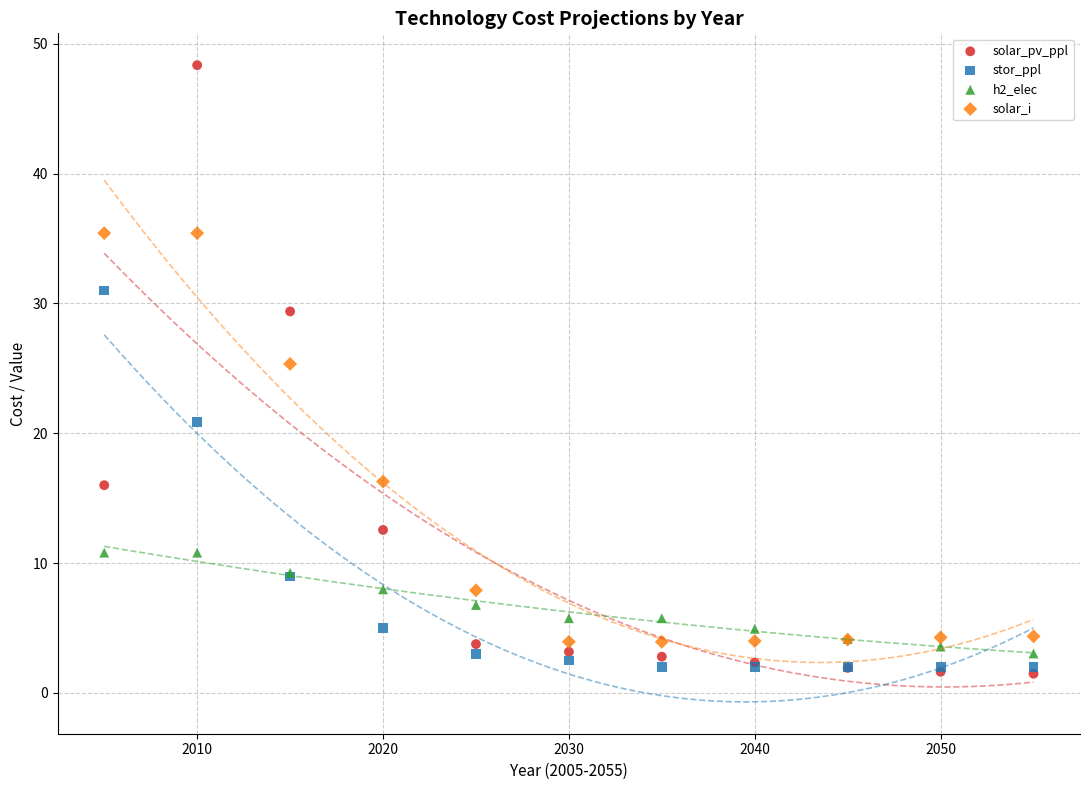

Across all series, what Y value is closest to 24?

25.3